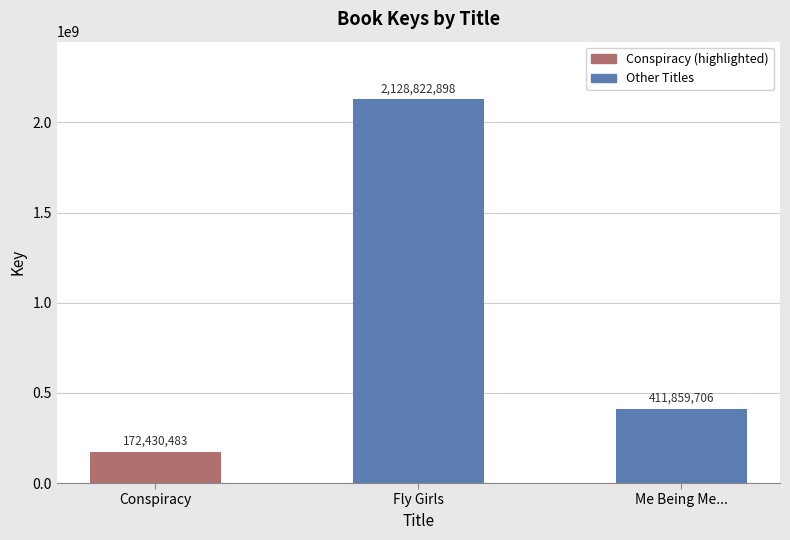

Reading right to left, transcribe all the data shown in this chart.

411859706	2128822898	172430483